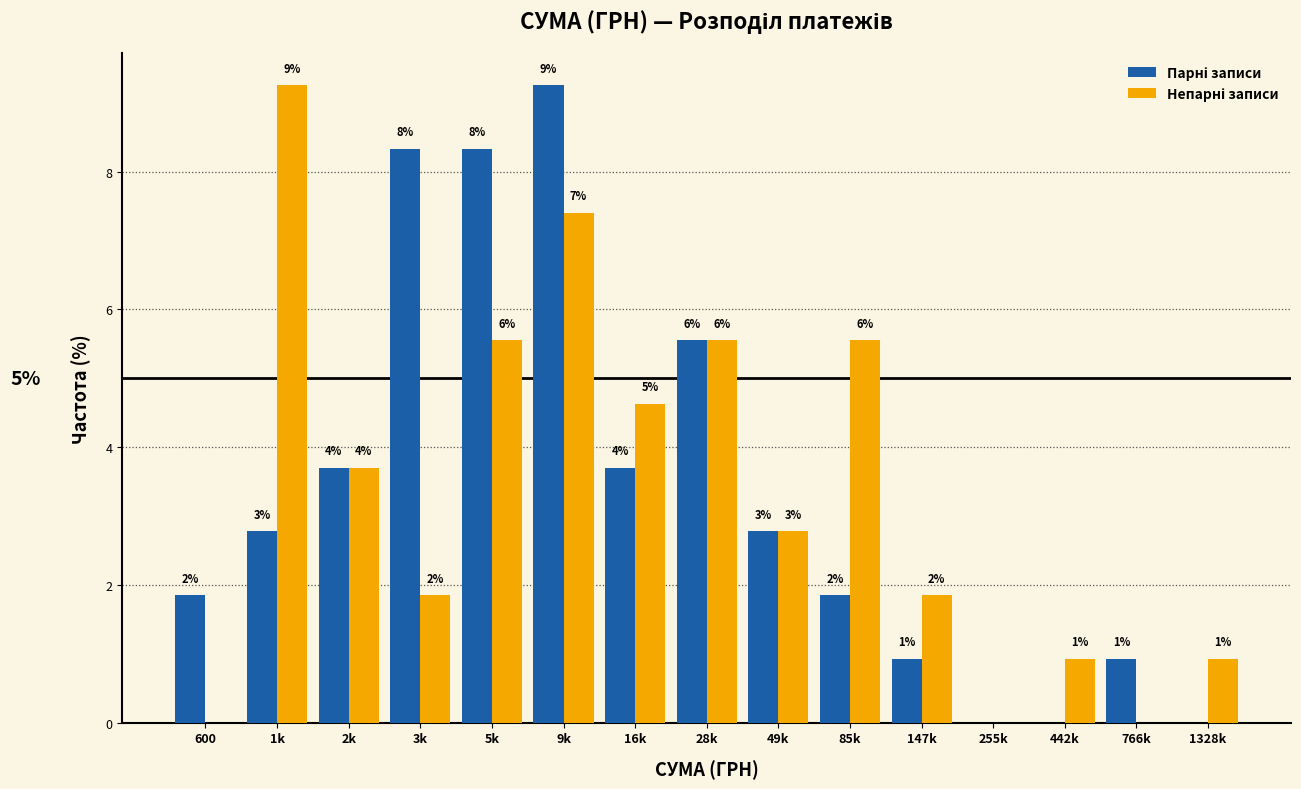

Are the bars grouped side by side (vs. stacked)?

Yes